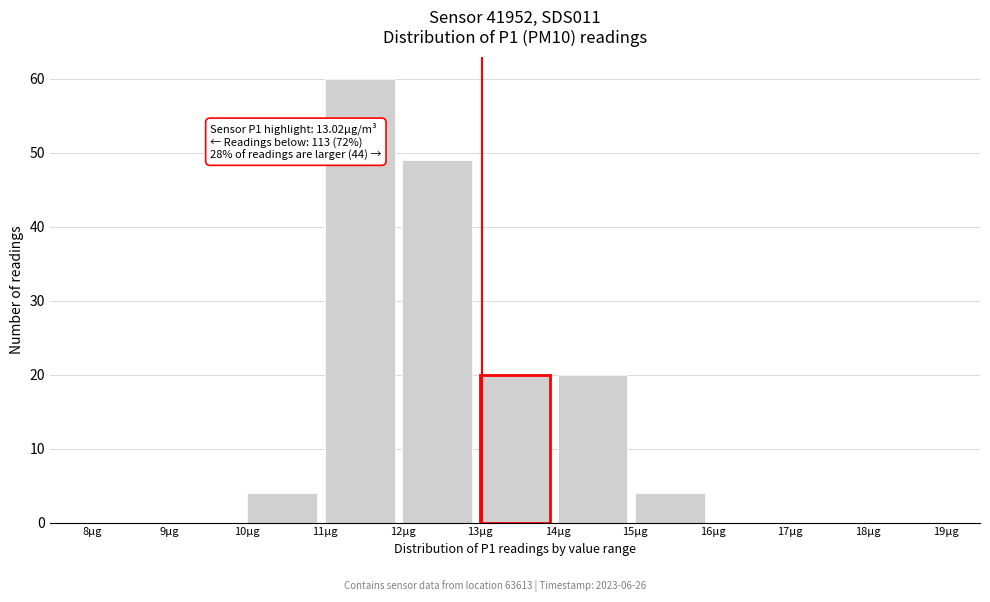

Over which range of the x-axis is the bar tallest?

11 to 12